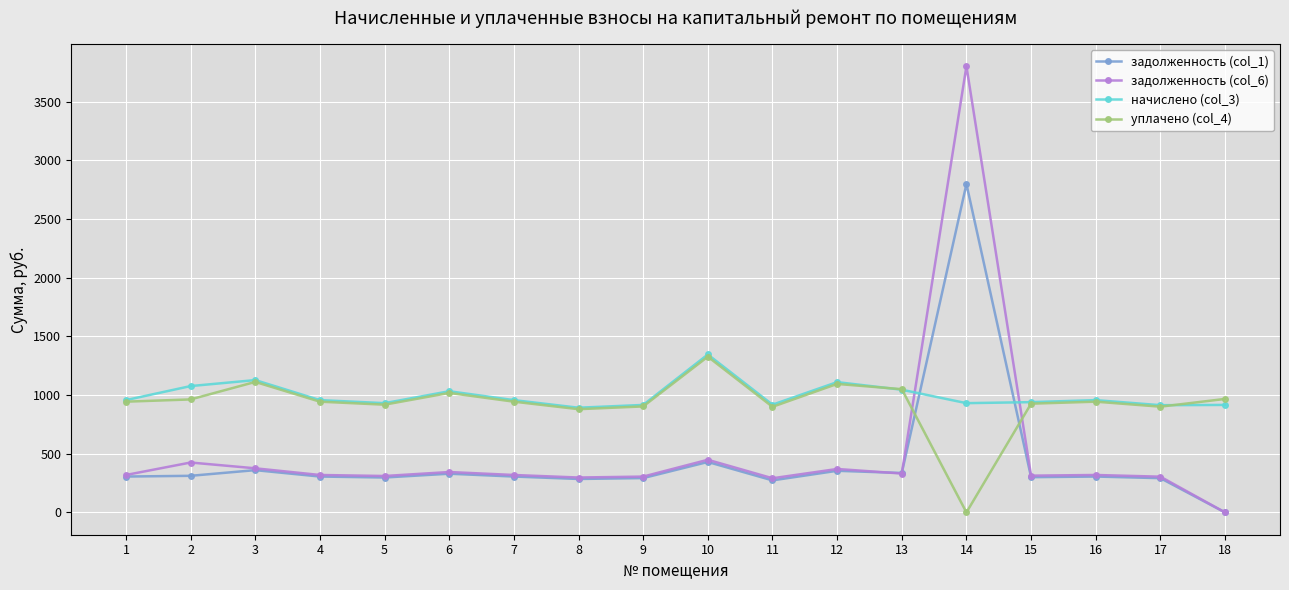

The value of задолженность (col_1) at 16 is 305.7. True or false?

True